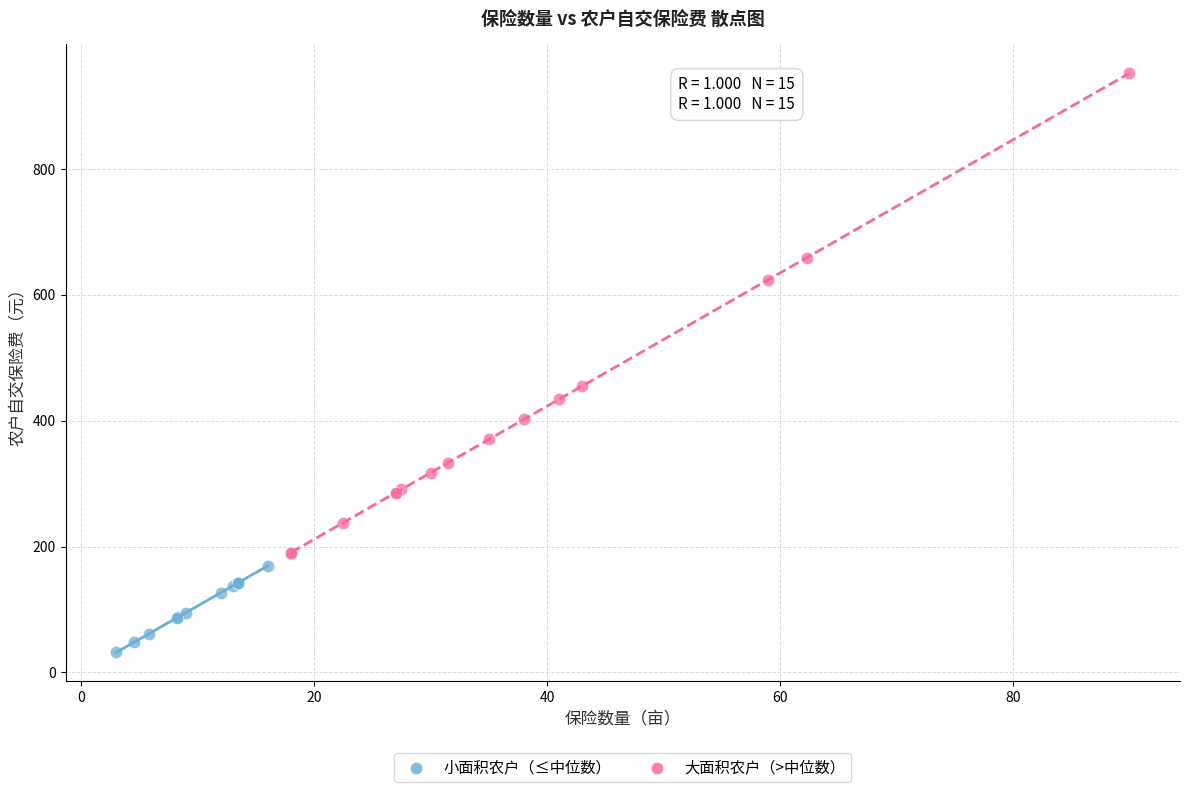

Which series has the widest spread of Y values?

大面积农户（>中位数）